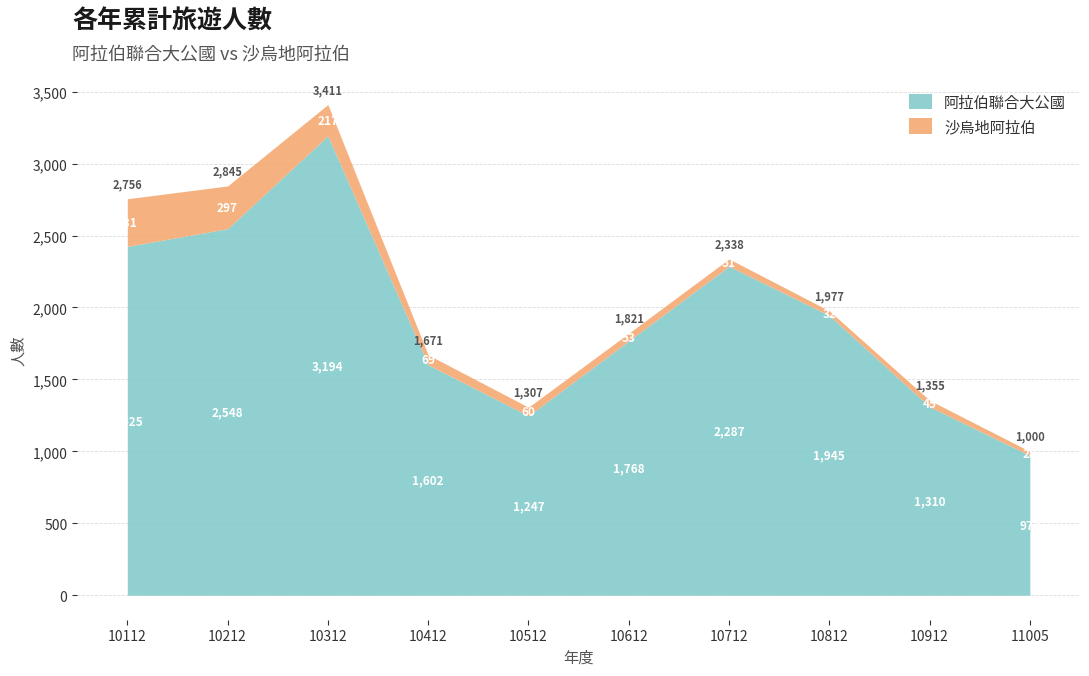

What is the value of the 沙烏地阿拉伯 point at the 4th from the left?

69